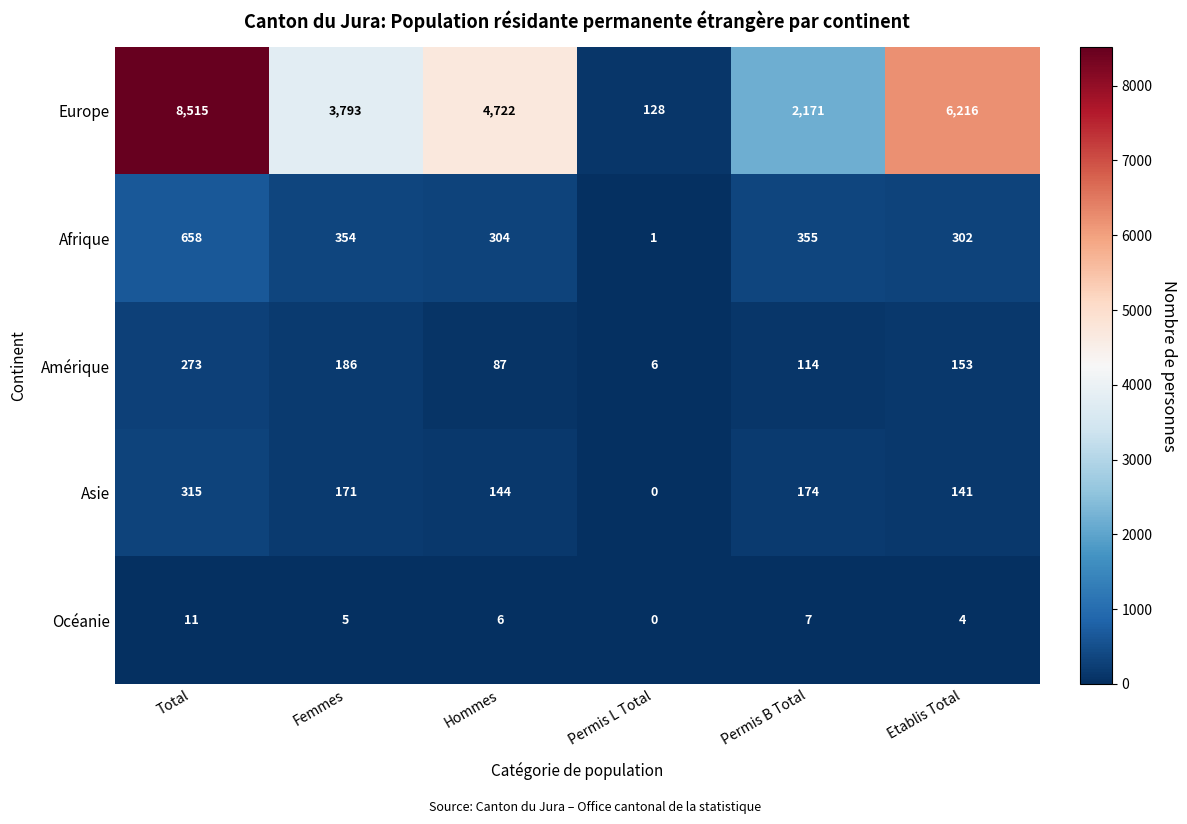

Rank the series by their maximum value, from highest to lowest.

Europe, Afrique, Asie, Amérique, Océanie